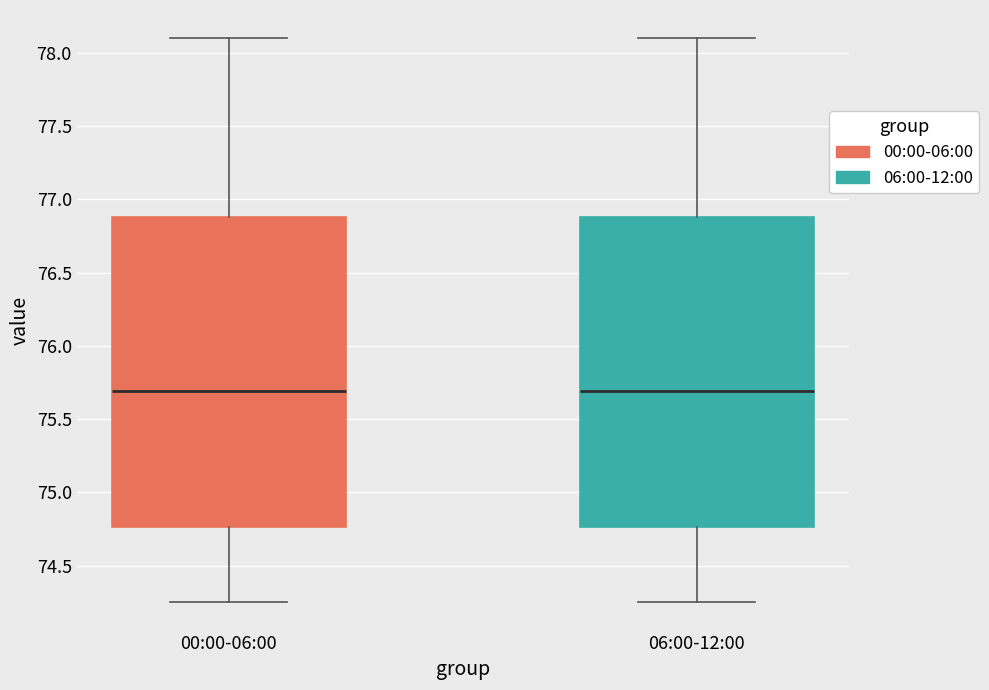

Reading left to right, transcribe this box plot: for each box, give where its median line is, the range the box spans, and where its two whiskers end, as read against the y-axis. The values are not printed on the chart, so give them approximately, as read against the axis.

00:00-06:00: median 75.70, box 74.75 to 76.90, whiskers 74.25 to 78.10
06:00-12:00: median 75.70, box 74.75 to 76.90, whiskers 74.25 to 78.10